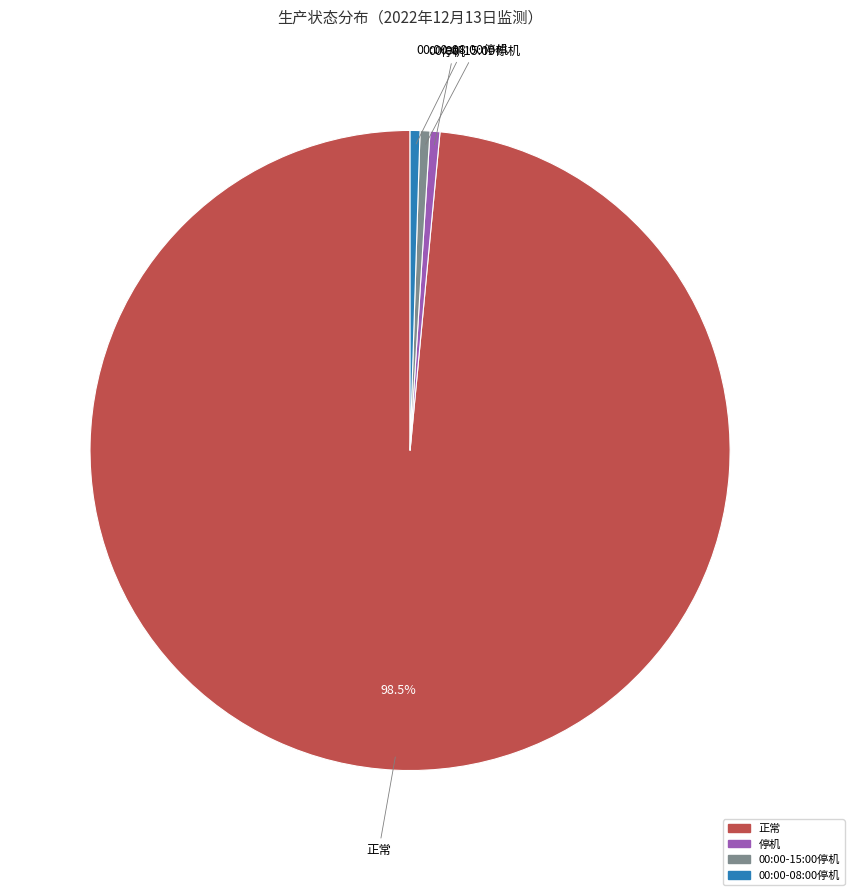

Does 00:00-08:00停机 account for over 50% of the chart?

No